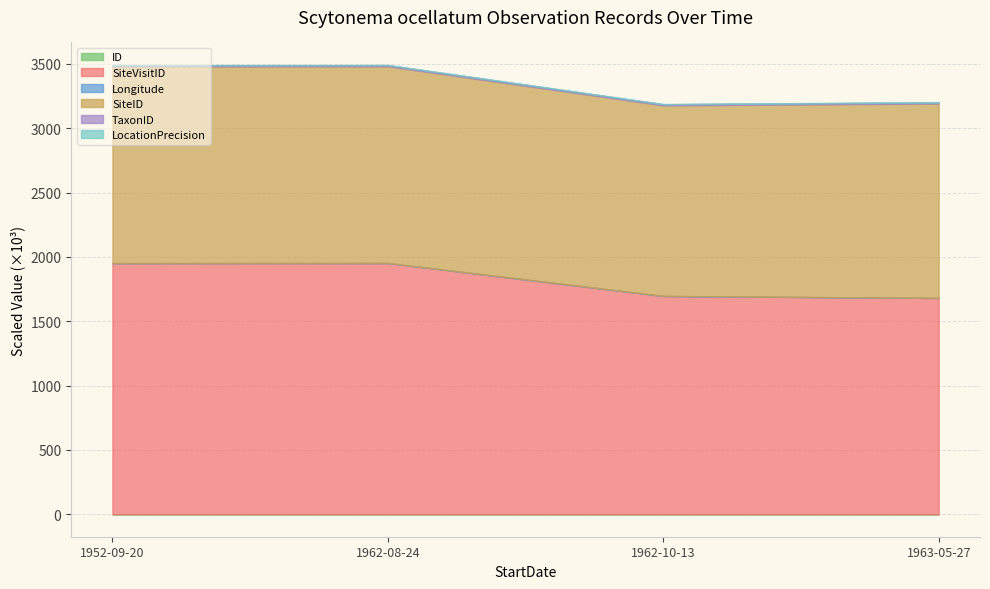

Rank the categories by SiteVisitID value from lowest to highest.

1963-05-27, 1962-10-13, 1952-09-20, 1962-08-24